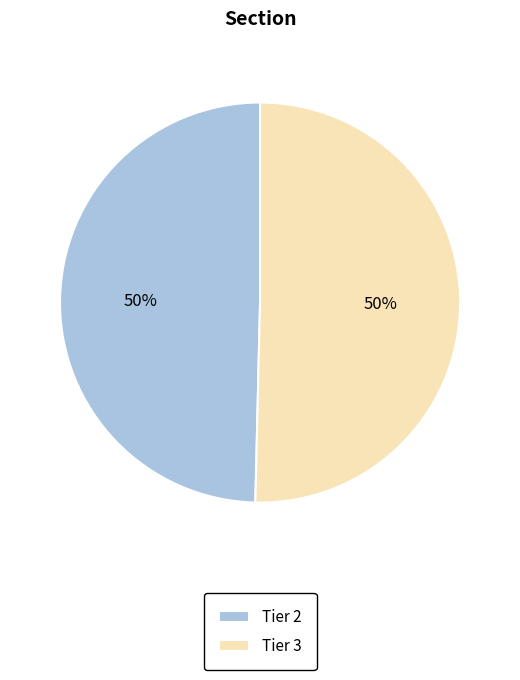

To the nearest percent, what portion does Tier 3 represent?

50%